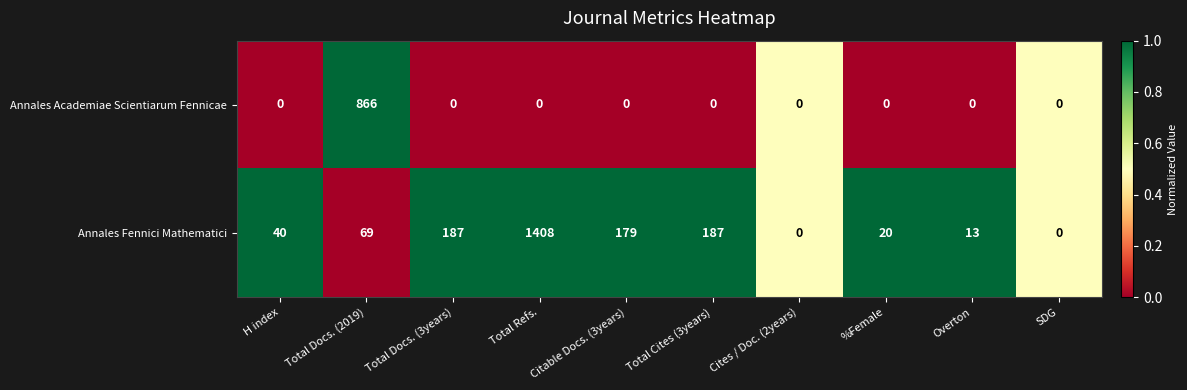

What is the average value of the Annales Academiae Scientiarum Fennicae series?

87